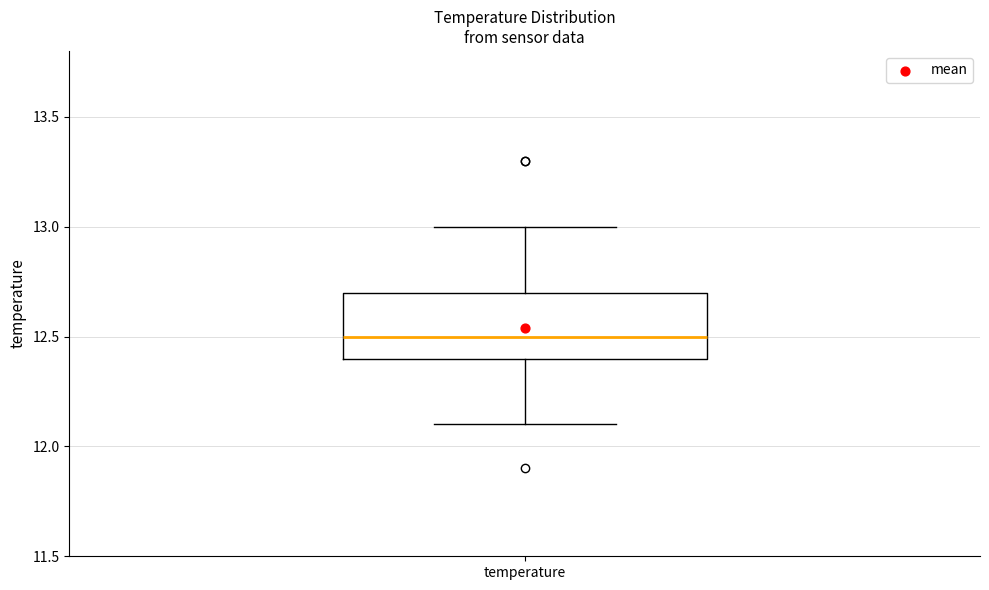

Where does the median line of the box for temperature sit on the y-axis? The values are not printed on the chart, so give them approximately, as read against the axis.

12.5